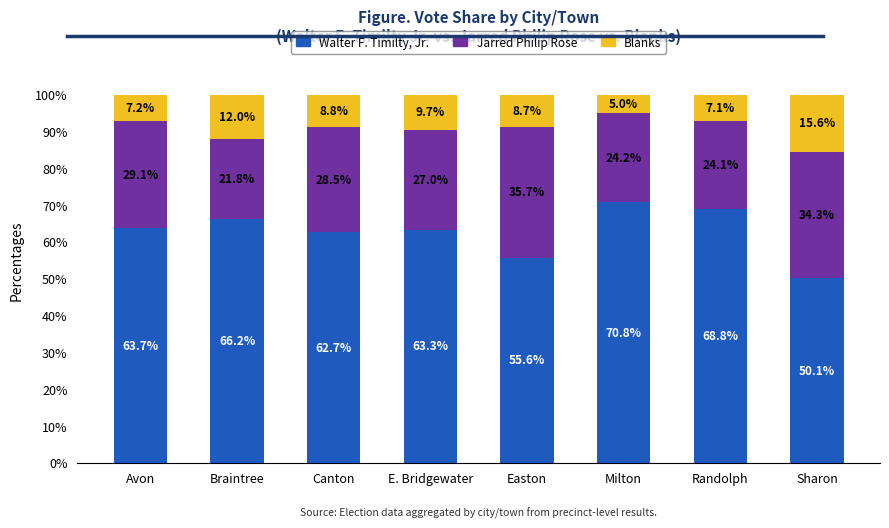

How many series are shown in this chart?

3